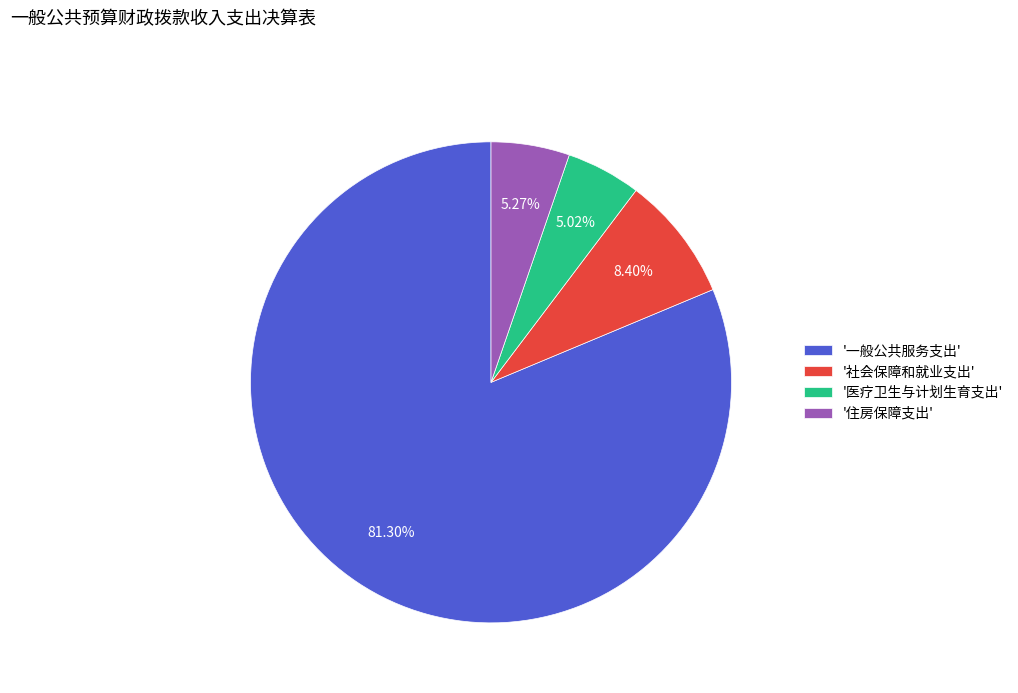

Count the number of slices in the pie.

4